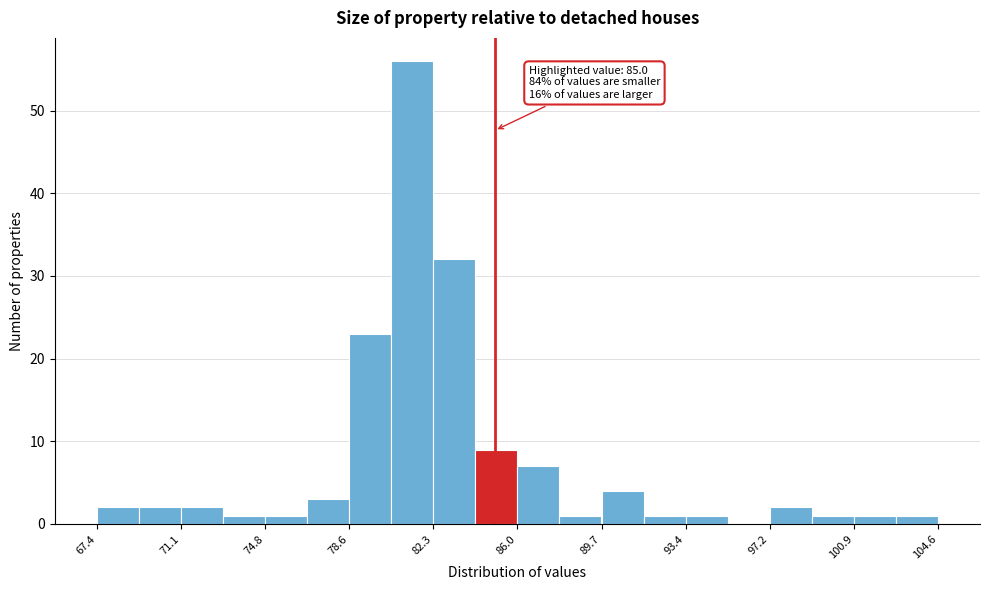

Read against the x-axis, roughly where is the centre of the tallest bar?

81.5